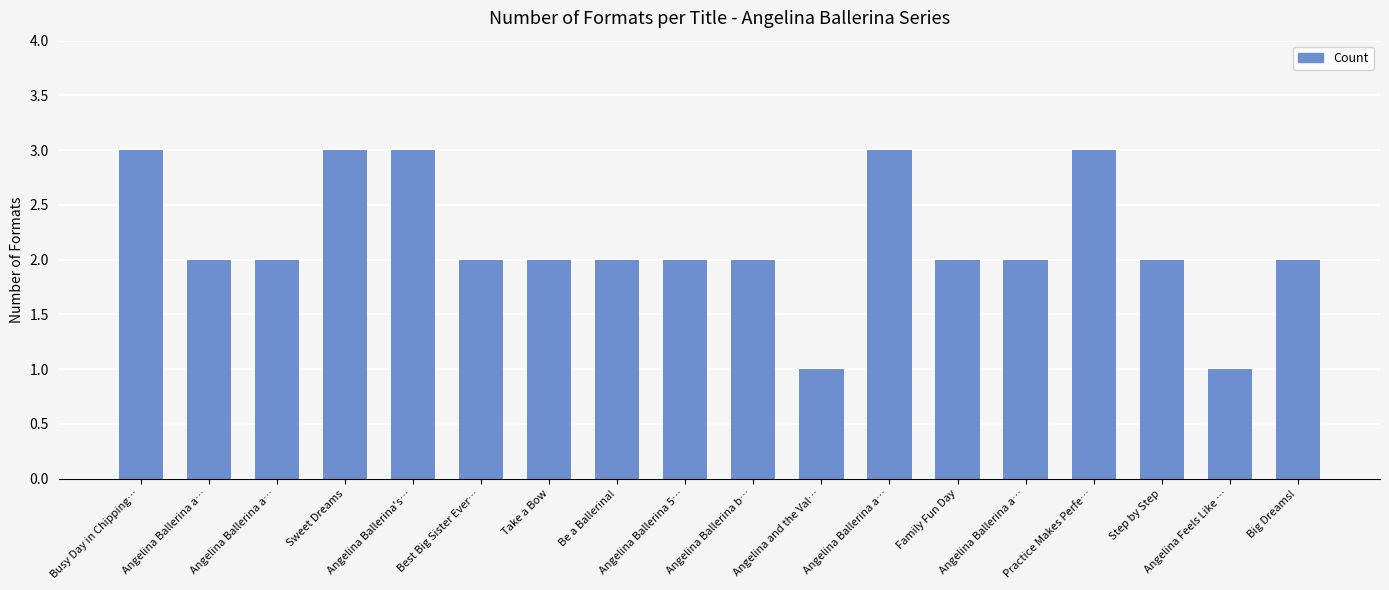

What is the average value?

2